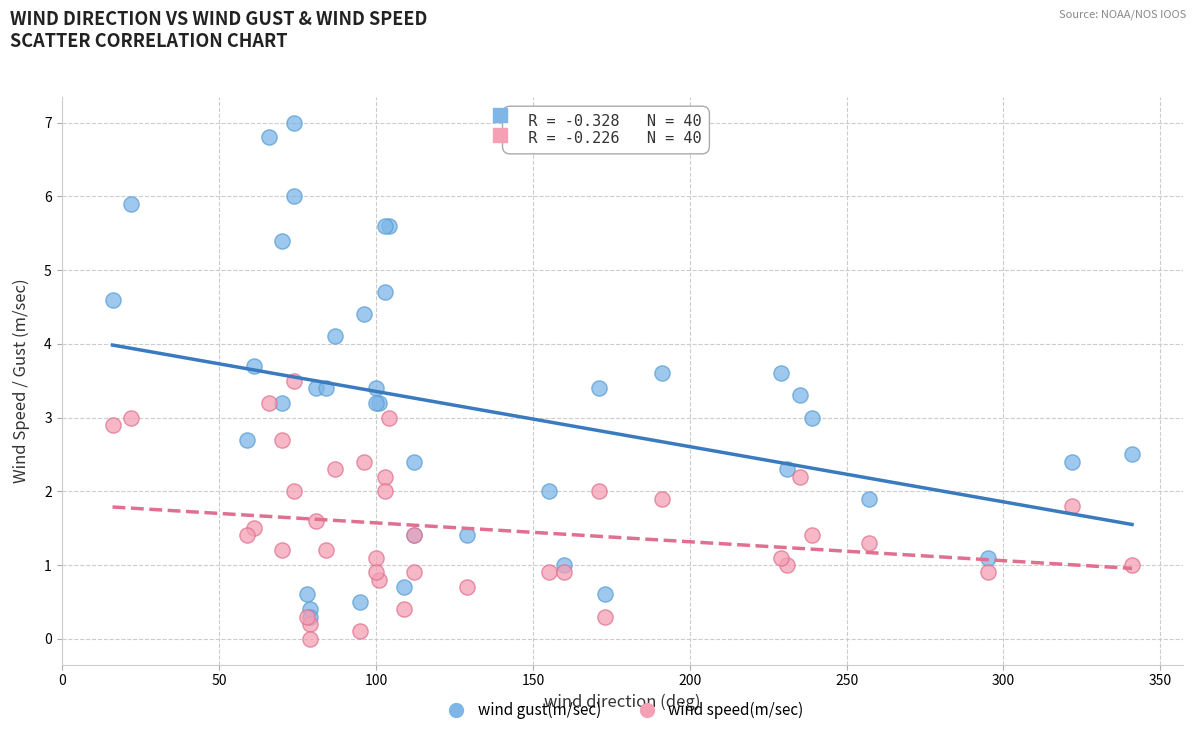

Which series has the widest spread of Y values?

wind gust(m/sec)